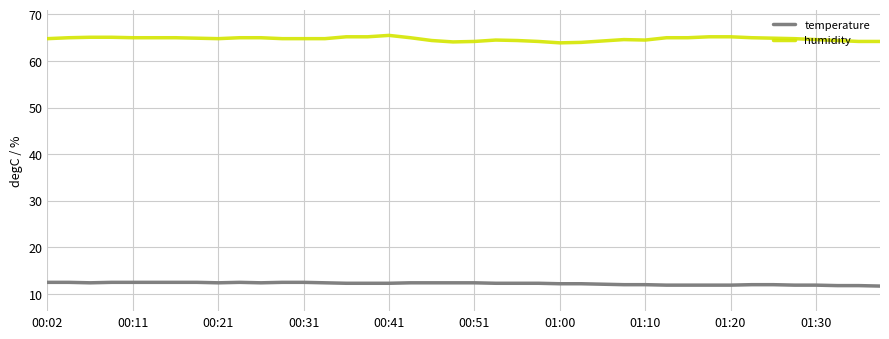

What are all the series names shown in the legend?

temperature, humidity